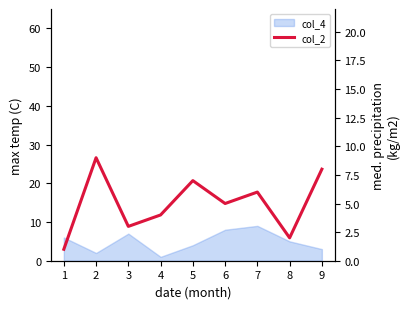

What is the value of the 3rd point from the left?

3